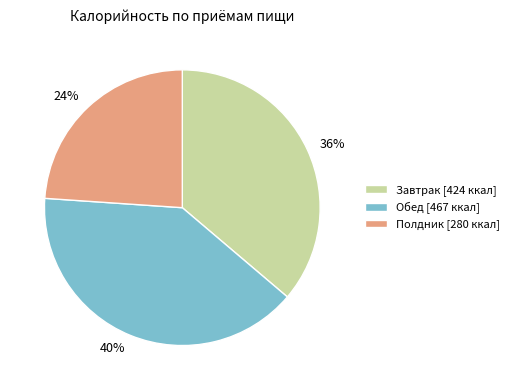

Approximately how many times larger is the value at Завтрак compared to Обед?

0.9